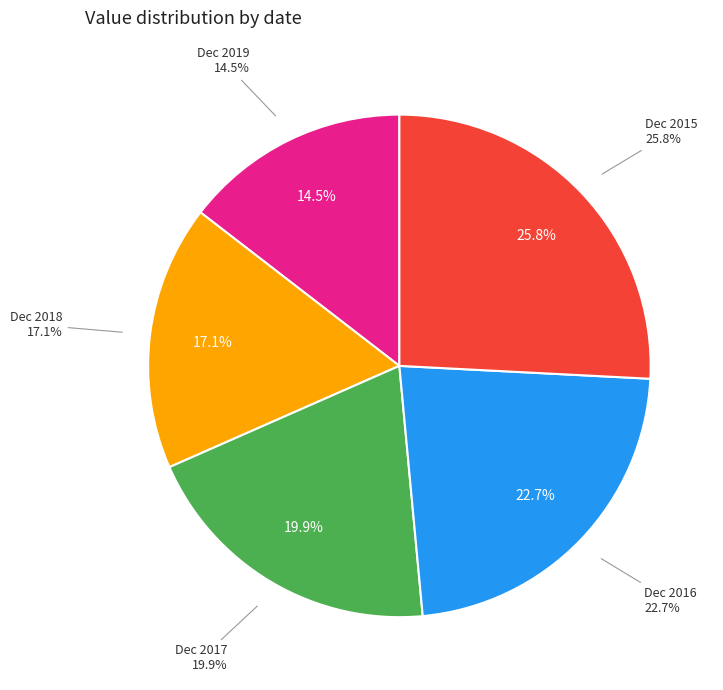

Which slice is the smallest?

Dec 2019